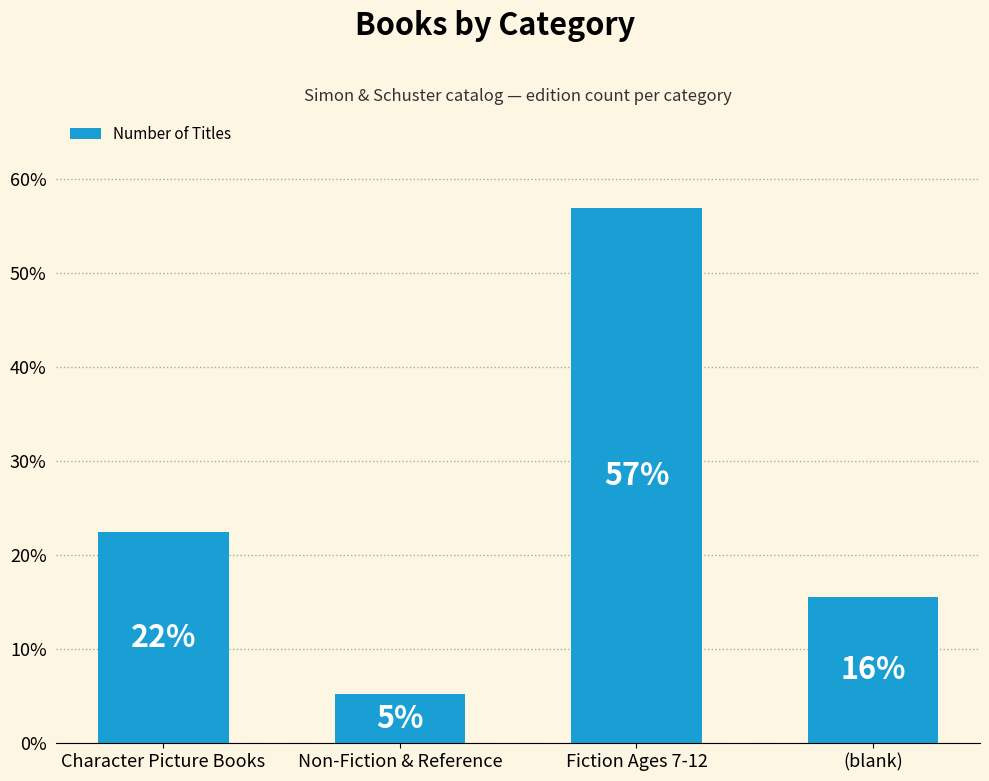

Does the chart contain any negative values?

No